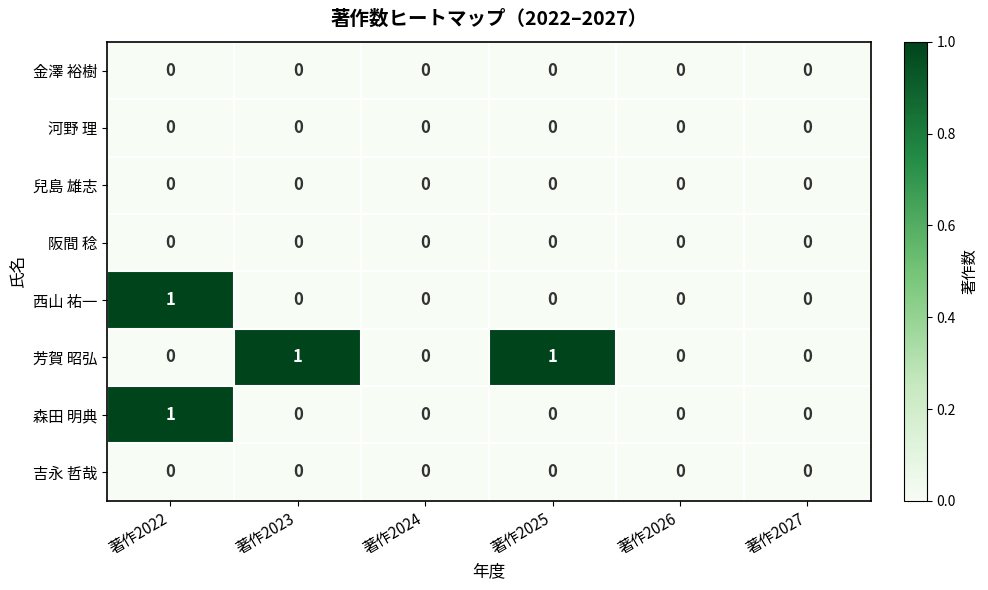

How many series are shown in this chart?

8